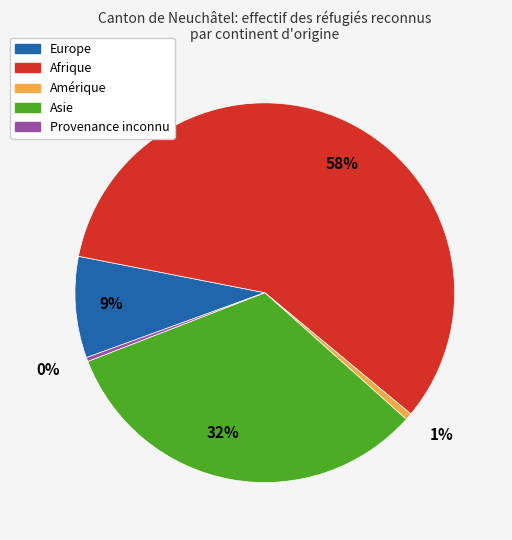

How many segments does this pie chart have?

5